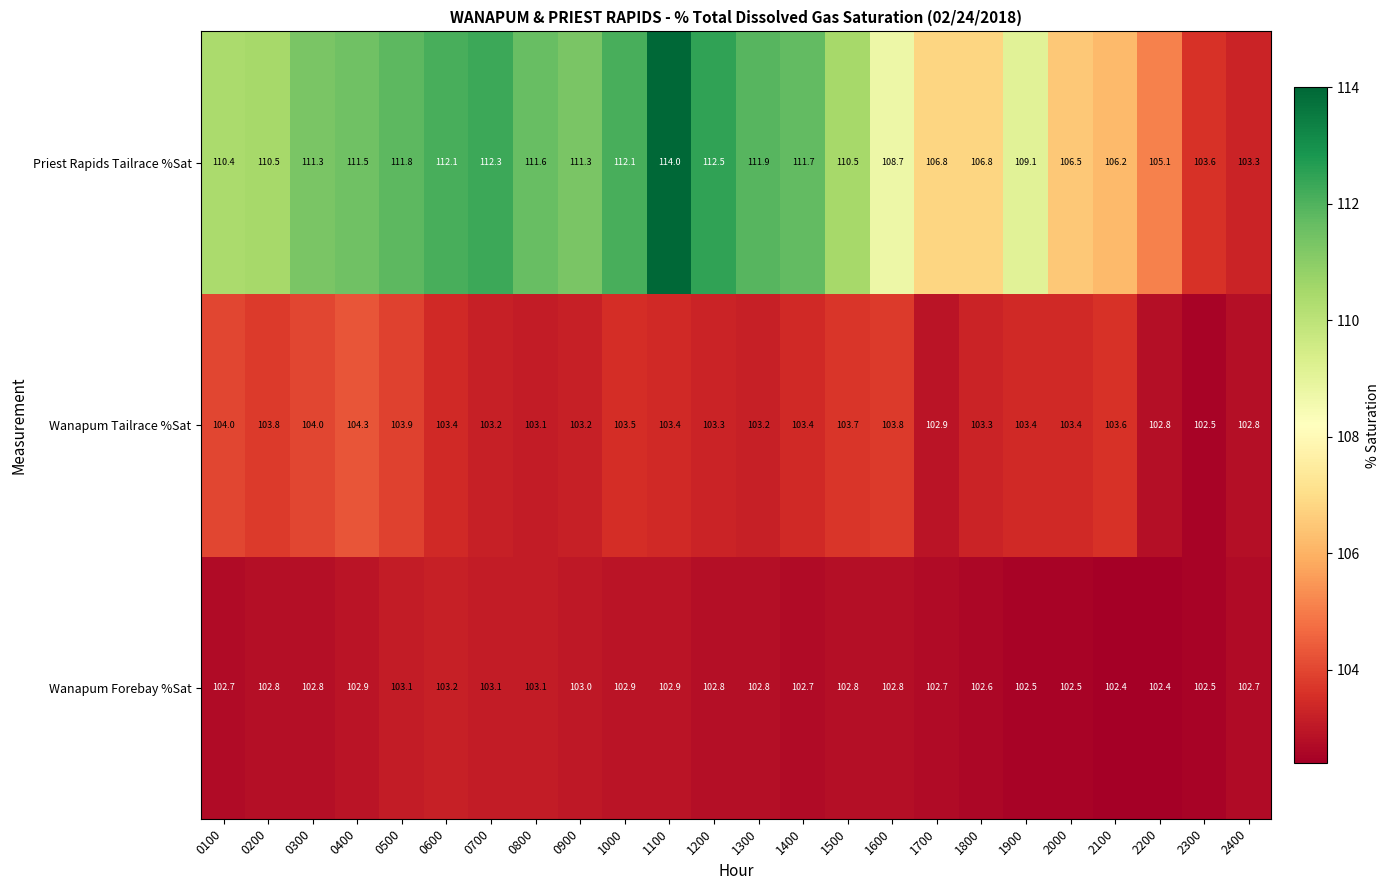

Between 0200 and 0600, which series saw the biggest shift?

Priest Rapids Tailrace %Sat